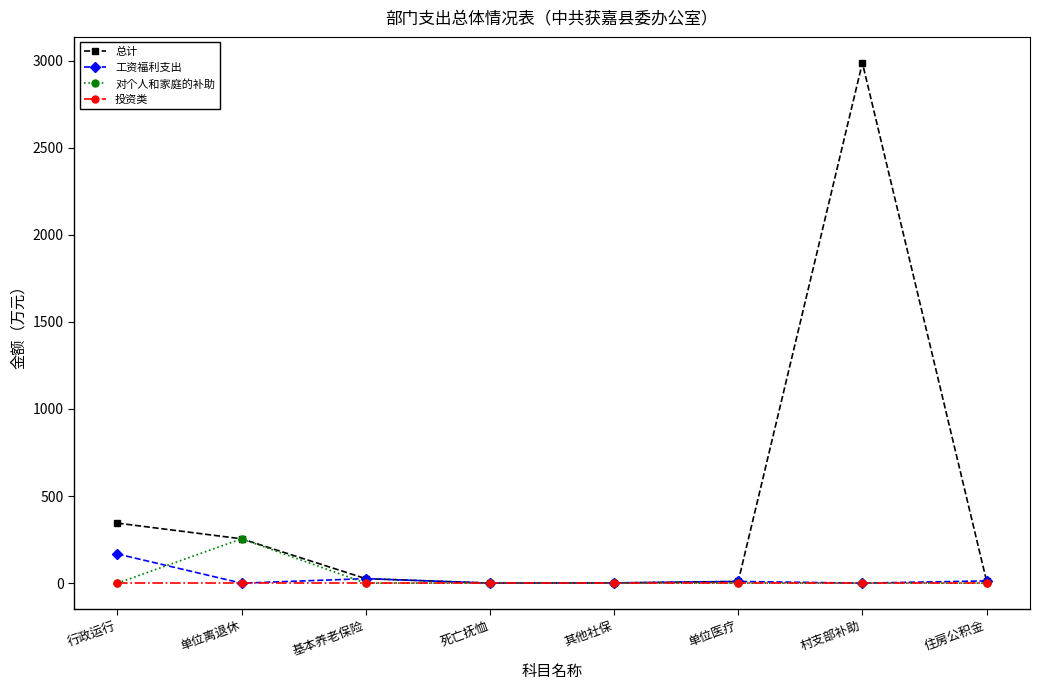

True or false: 总计 has a value of 444.6 at 单位离退休.

False